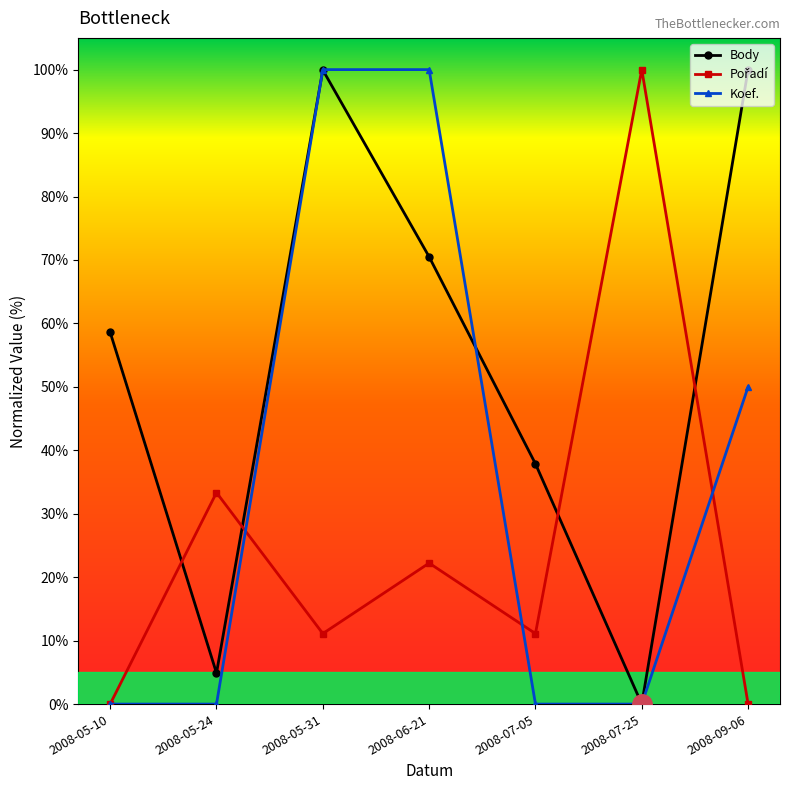

The Body series shows 18.7 at 2008-07-05. True or false?

False